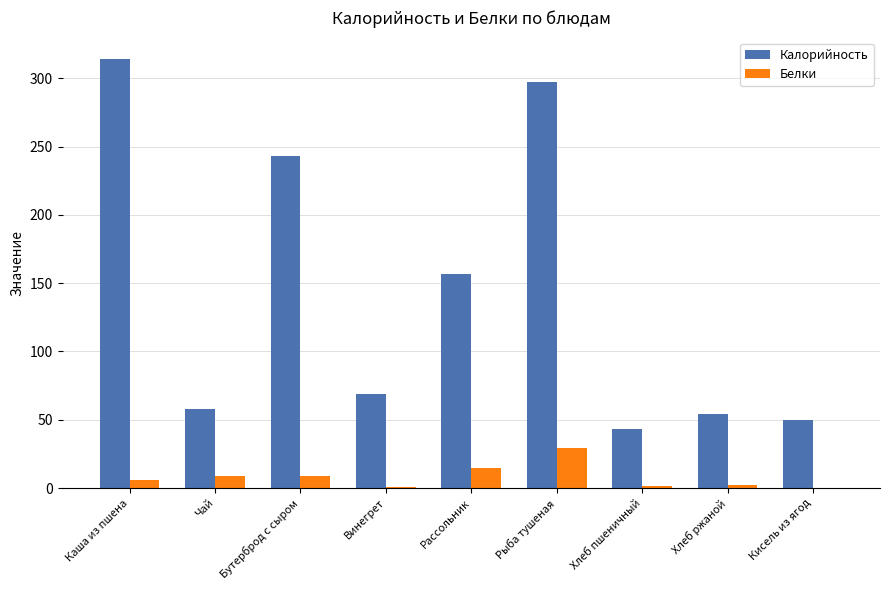

Is the value of Калорийность at Бутерброд с сыром greater than the value of Белки at Рыба тушеная?

Yes